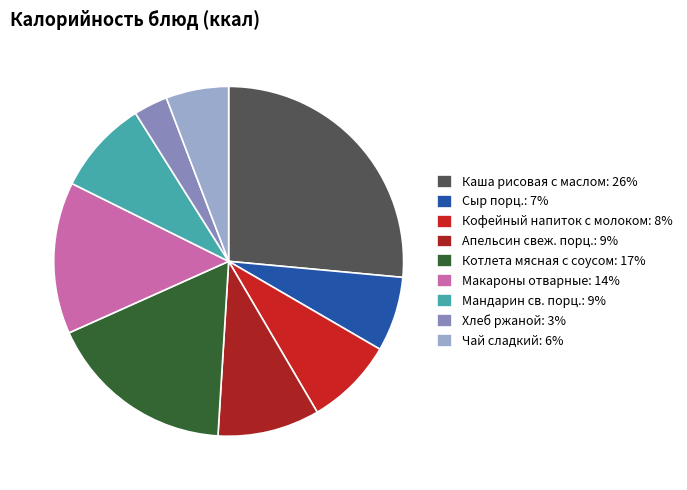

Which slice is the smallest?

Хлеб ржаной